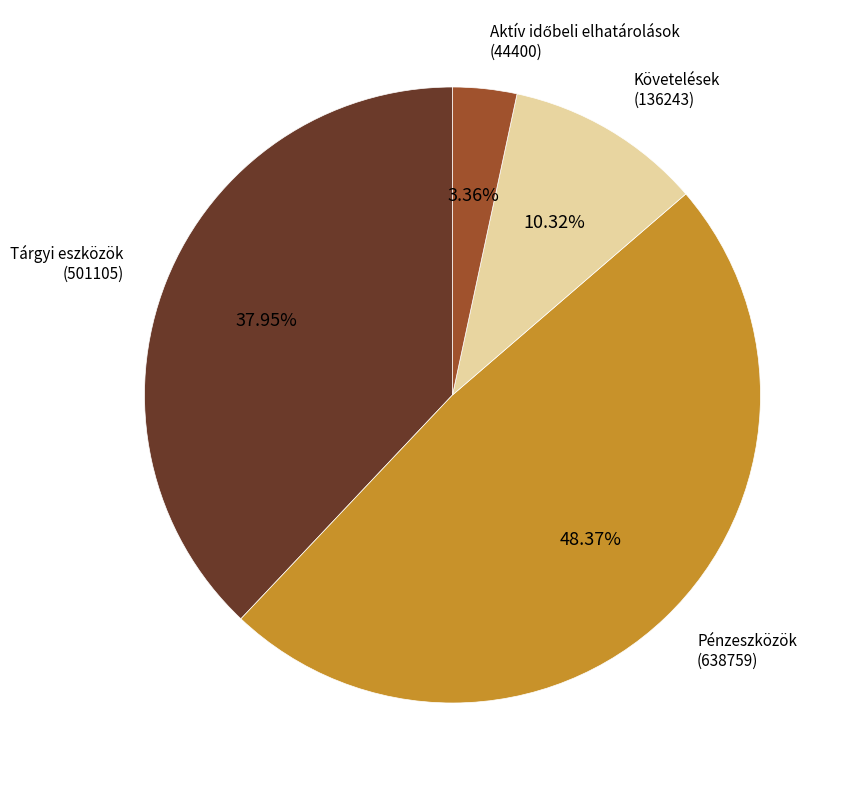

Is there a majority slice in this chart?

No